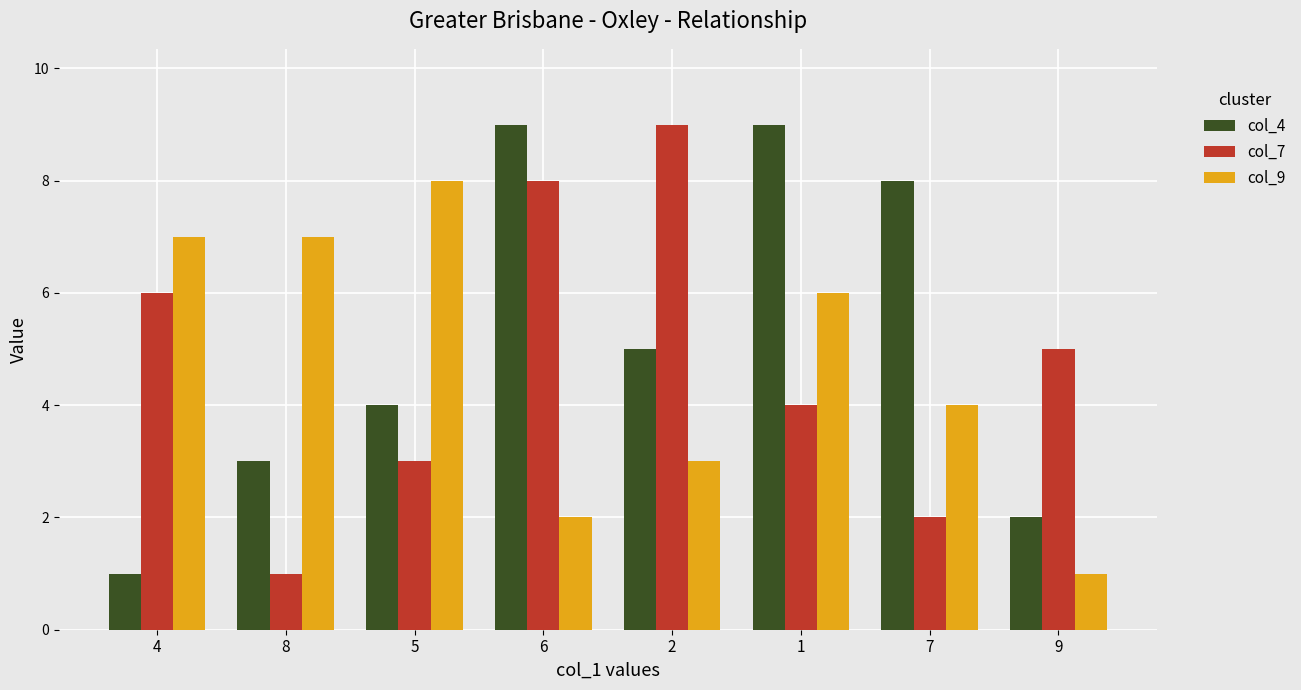

Which series has the largest total across all categories?

col_4